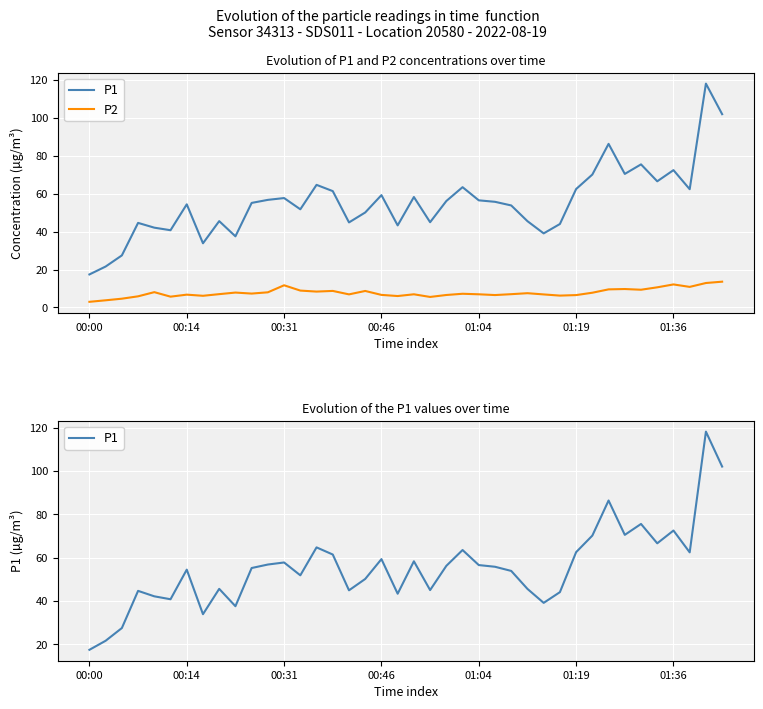

What is the difference between the maximum and second lowest values in the P1 series?

96.6